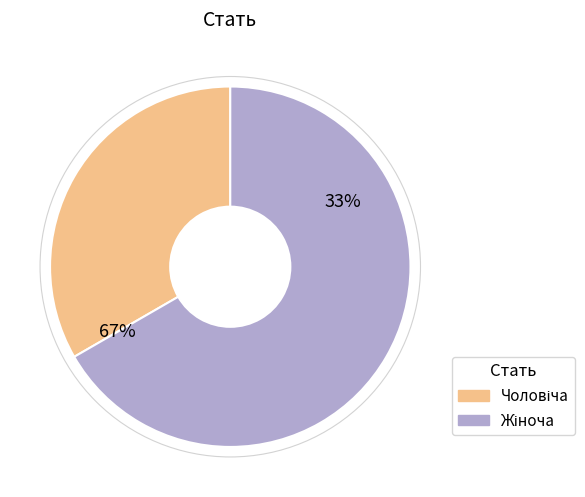

Combined, do Чоловіча and Жіноча account for over 50%?

Yes